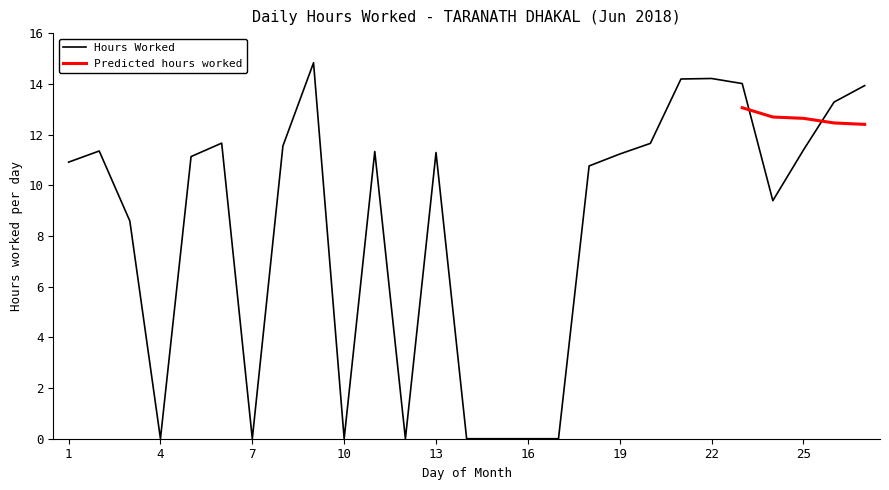

What is the change in value from 6 to 9?

+3.2